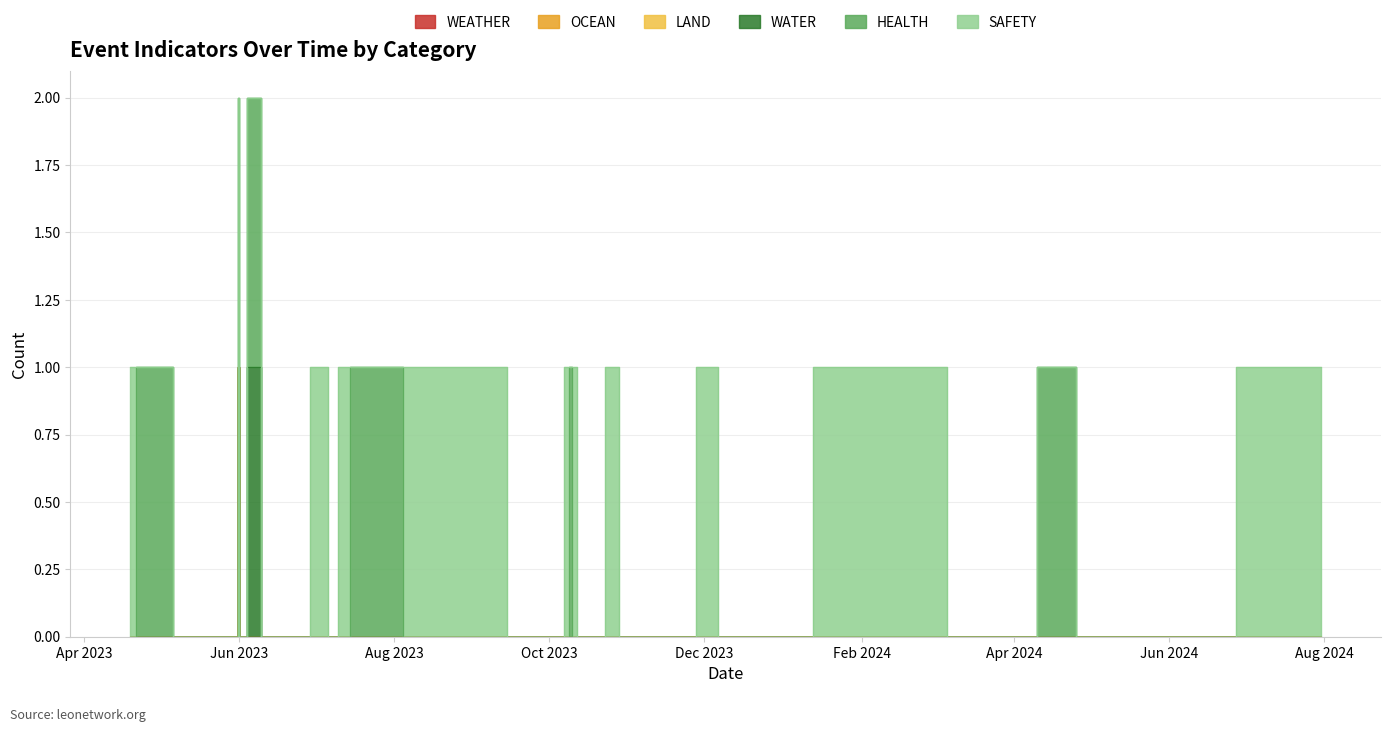

True or false: HEALTH has more than 0 interior local peaks.

True